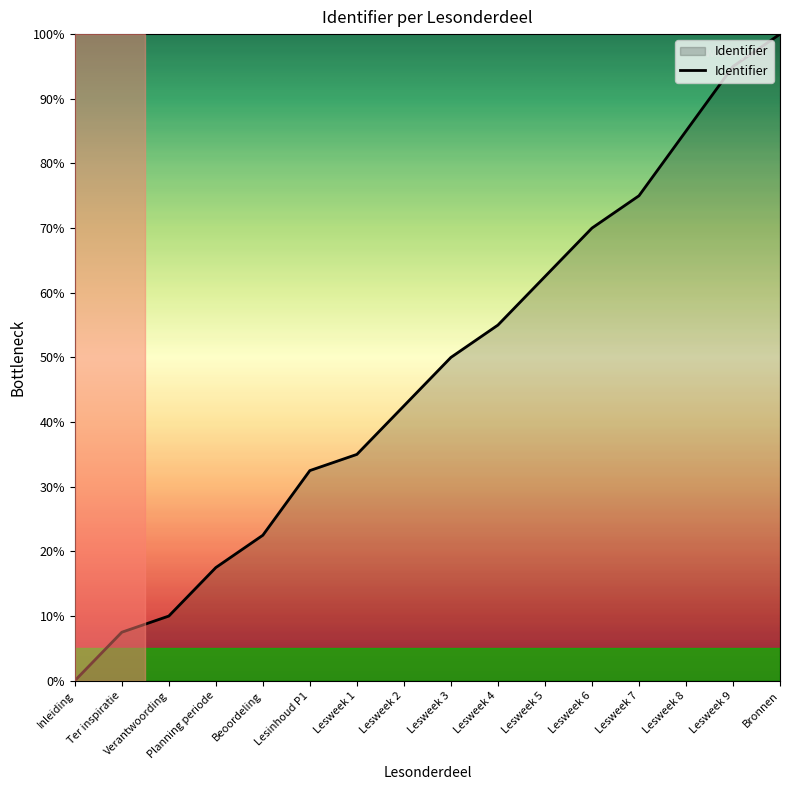

Is this an area chart (filled region under the line)?

Yes